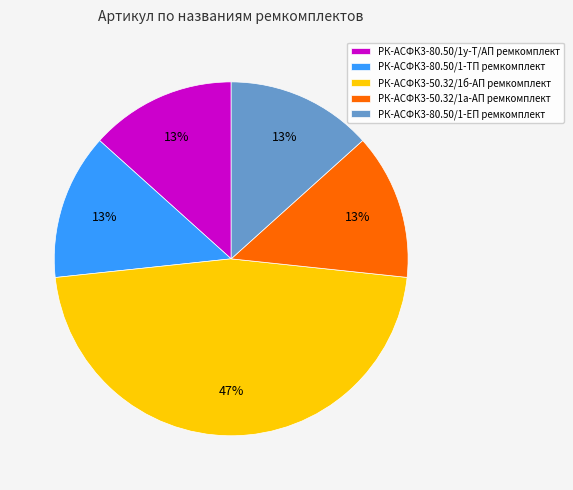

To the nearest percent, what portion does РК-АСФК3-80.50/1-ТП ремкомплект represent?

13%